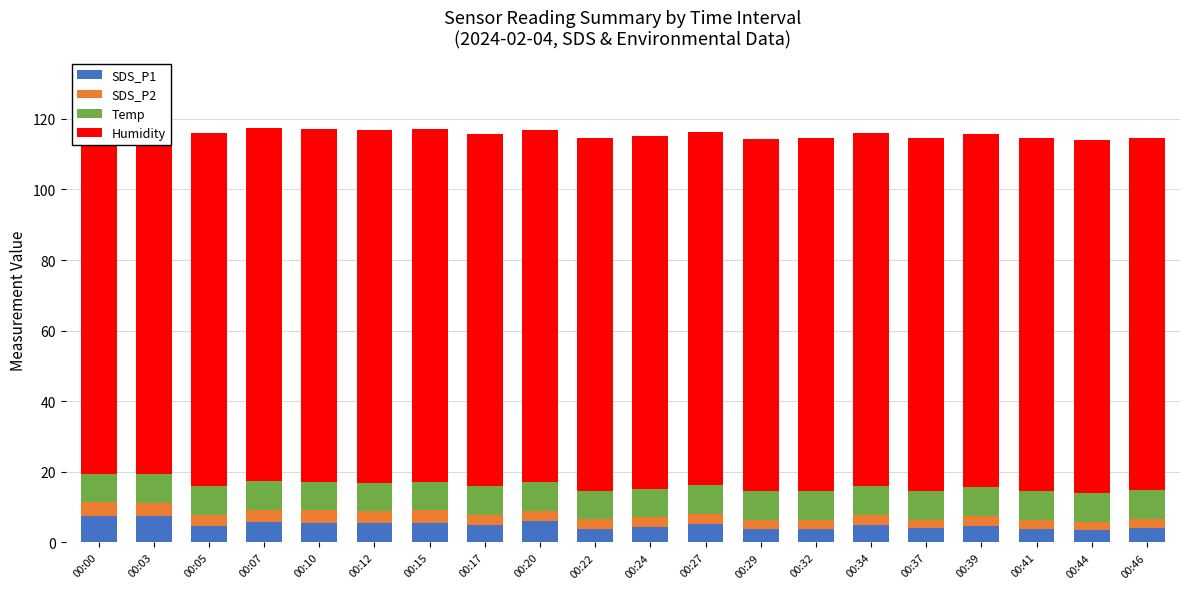

Is it true that SDS_P2 equals 3.7 at 00:41?

False